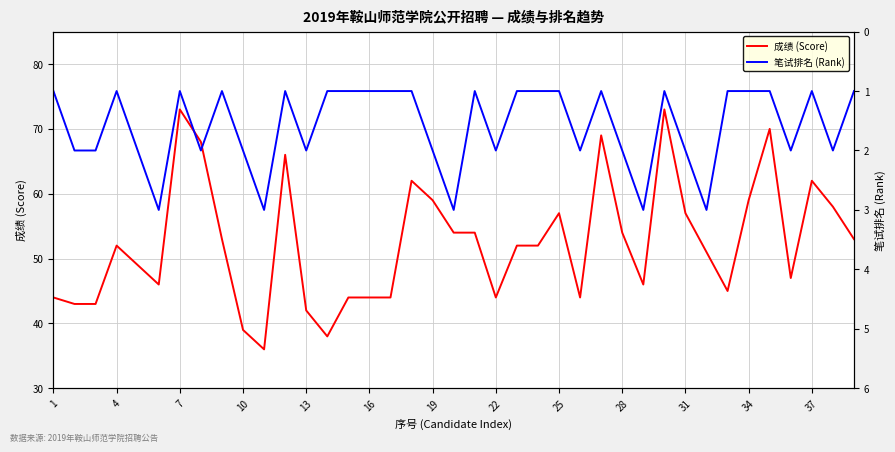

What is the difference between the highest and lowest values at 34?

65